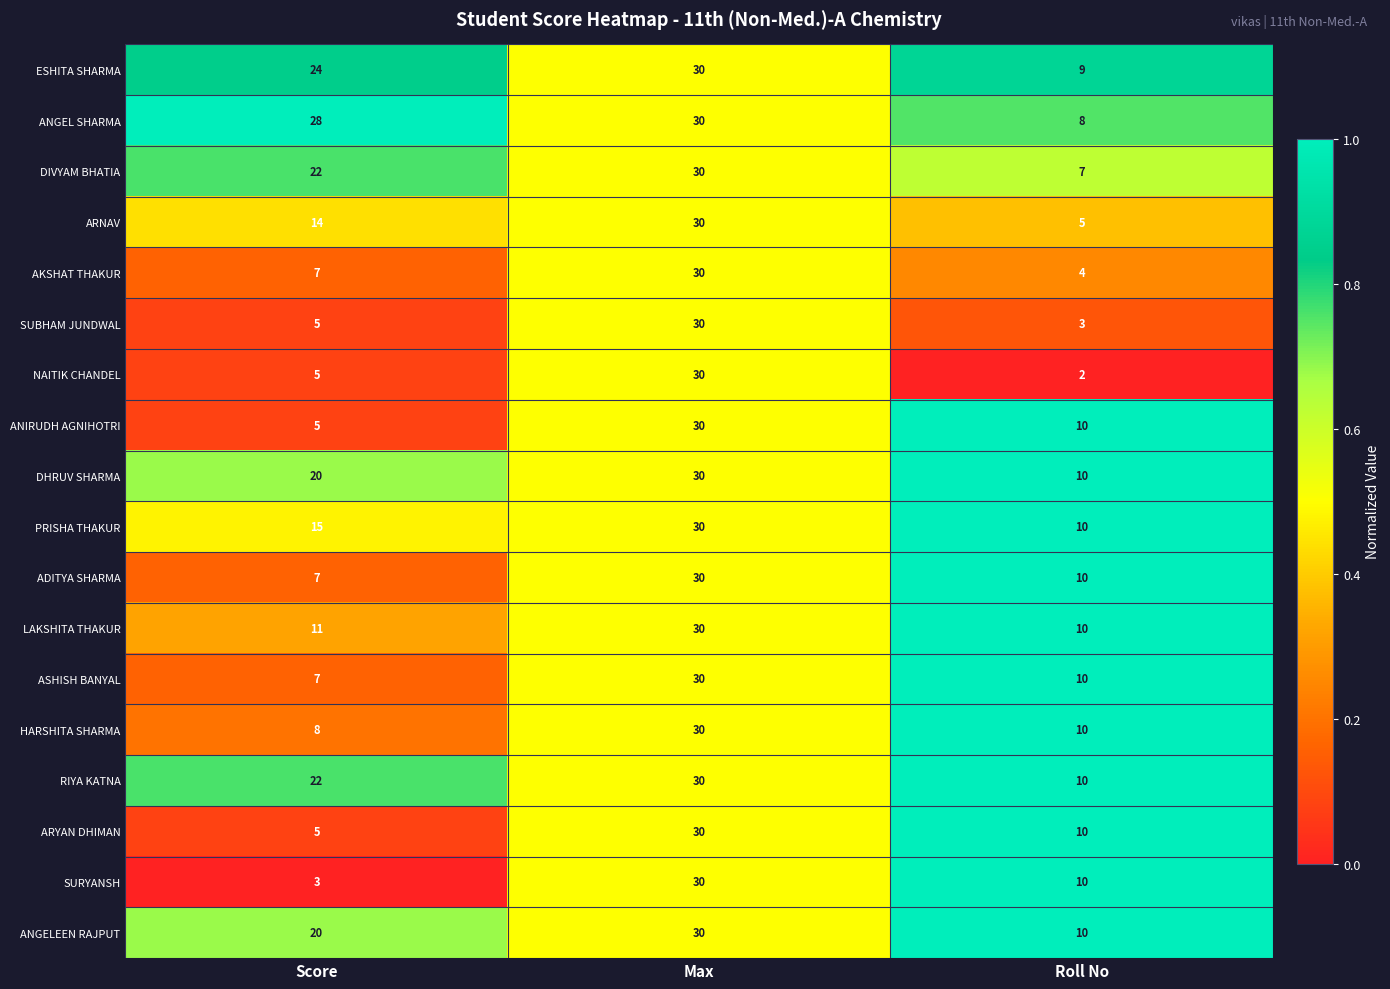

Which series changed the most between Score and Roll No?

ANGEL SHARMA